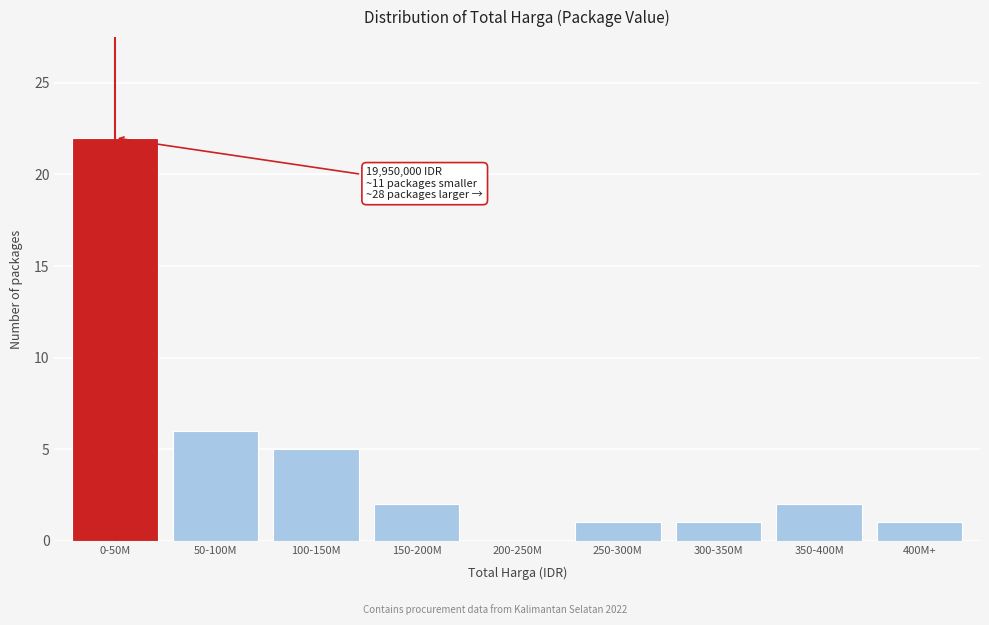

Reading left to right, list all the values displayed in this chart.

0-50M=22	50-100M=6	100-150M=5	150-200M=2	200-250M=0	250-300M=1	300-350M=1	350-400M=2	400M+=1